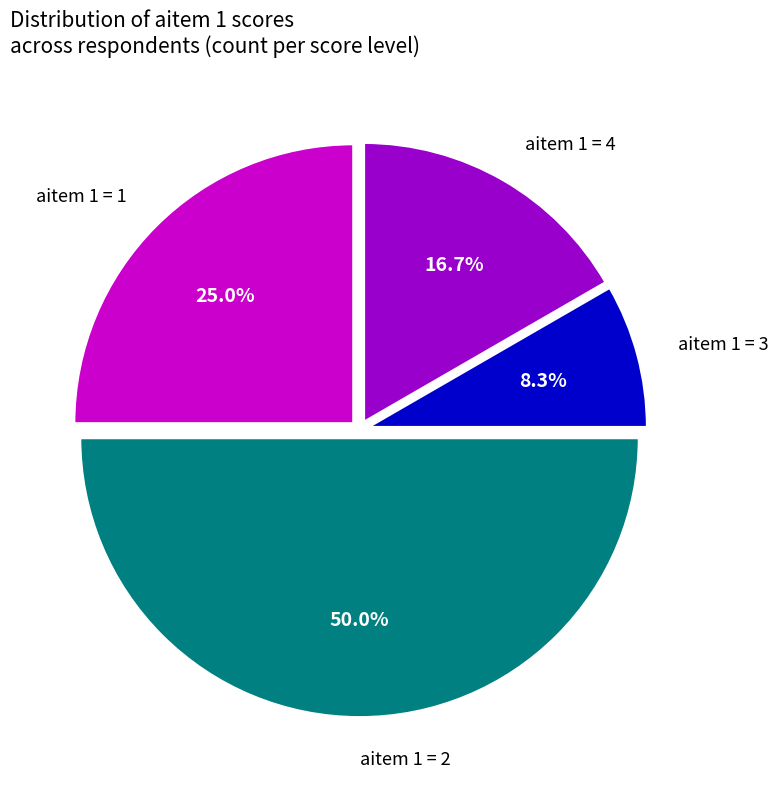

Do aitem 1 = 3 and aitem 1 = 1 together represent more than half of the pie?

No